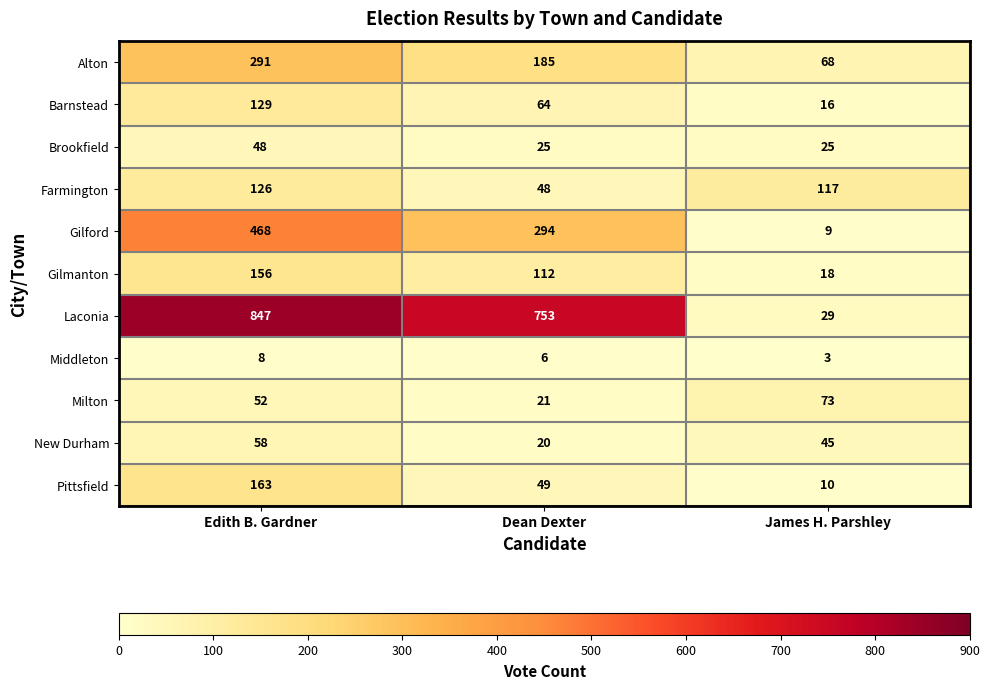

What value does the Gilford series have at Edith B. Gardner?

468